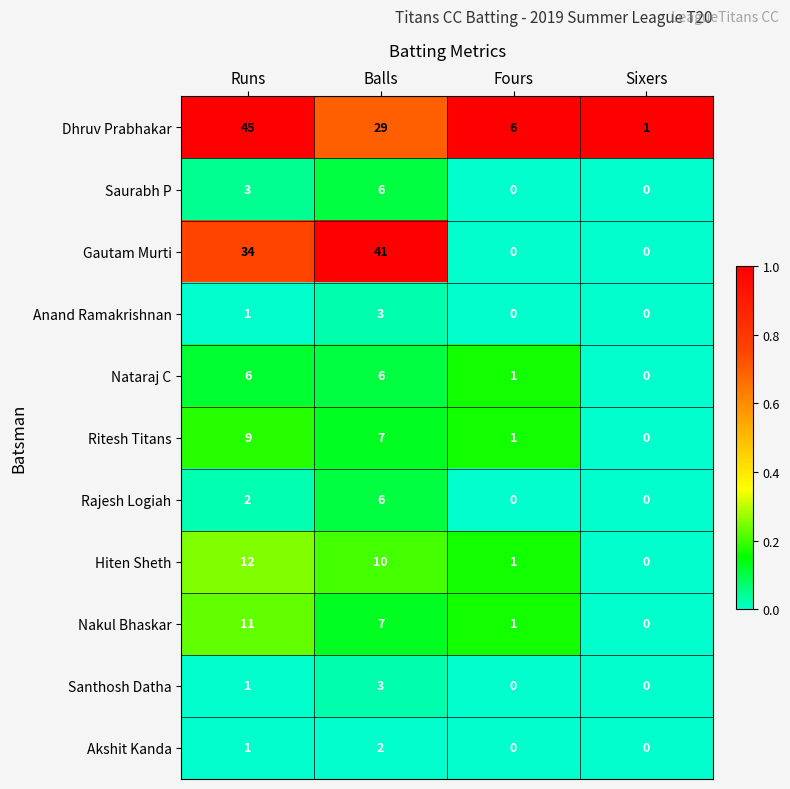

The Nataraj C series shows 6 at Runs. True or false?

True